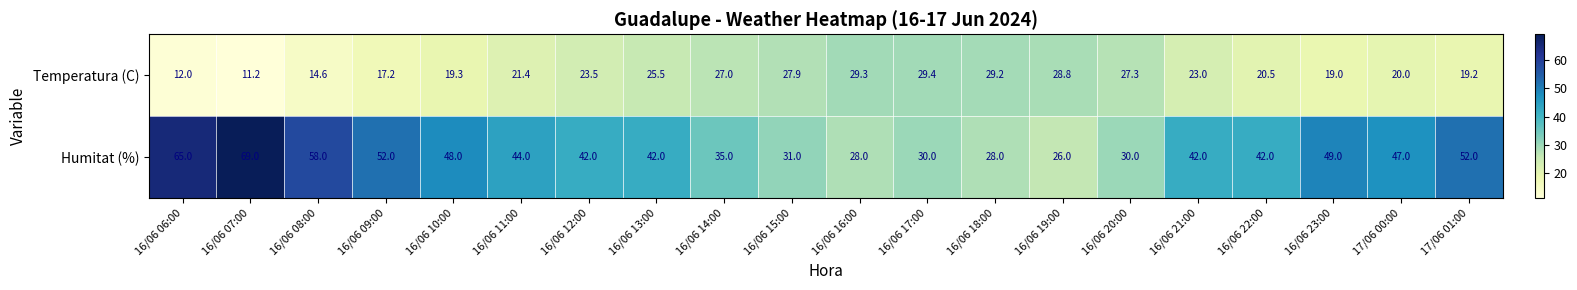

What is the sum of the Temperatura (C) values at 16/06 19:00 and 16/06 20:00?

56.1